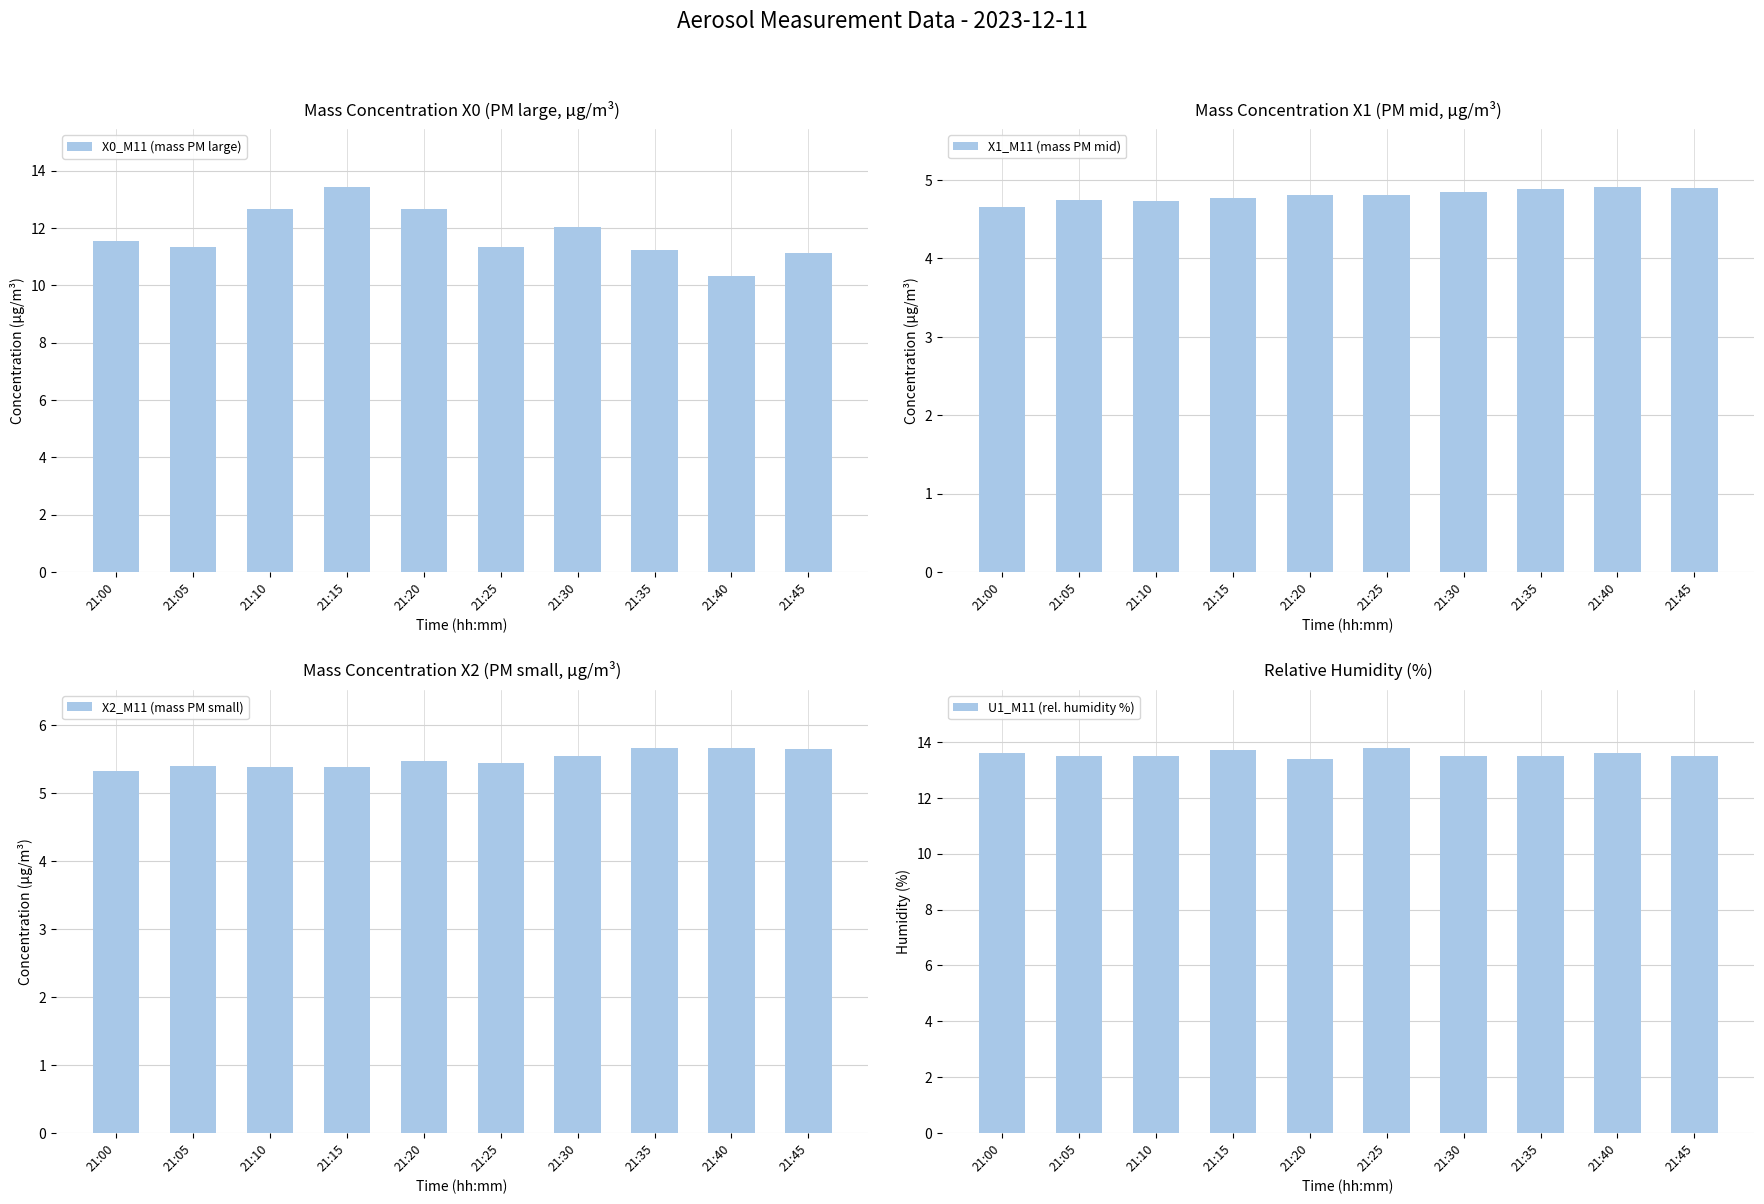

Which has a higher value, 21:40 or 21:00?

21:00